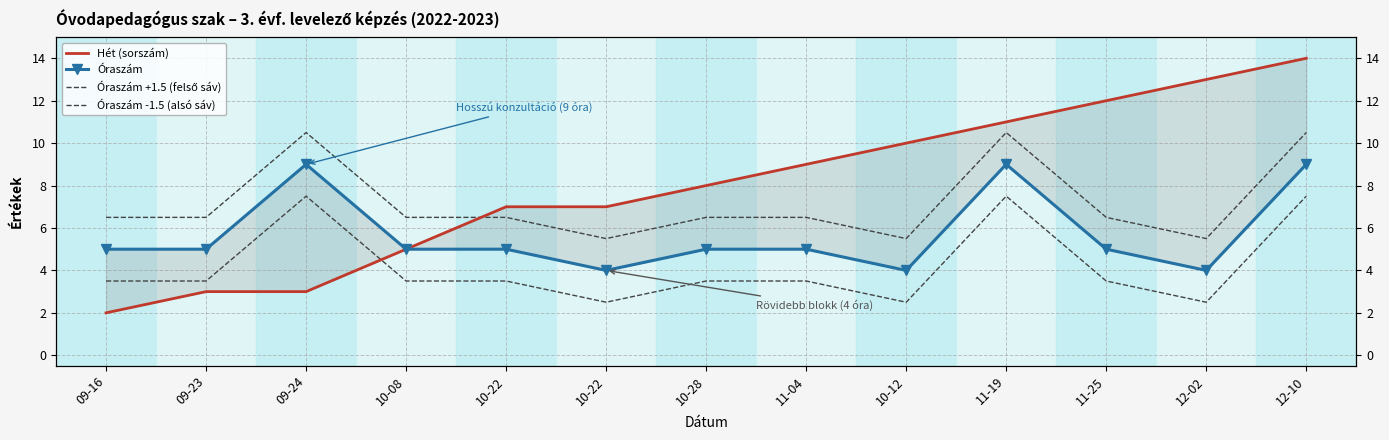

At how many categories does at least one series exceed 10?

5